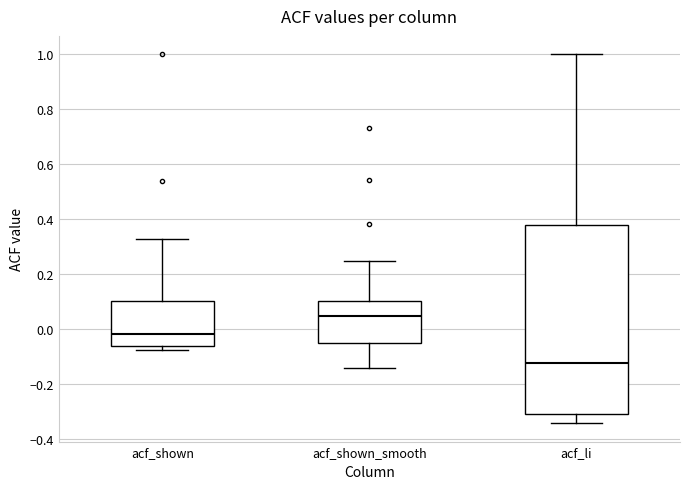

Comparing the boxes themselves (not the whiskers), which one is the tallest?

acf_li